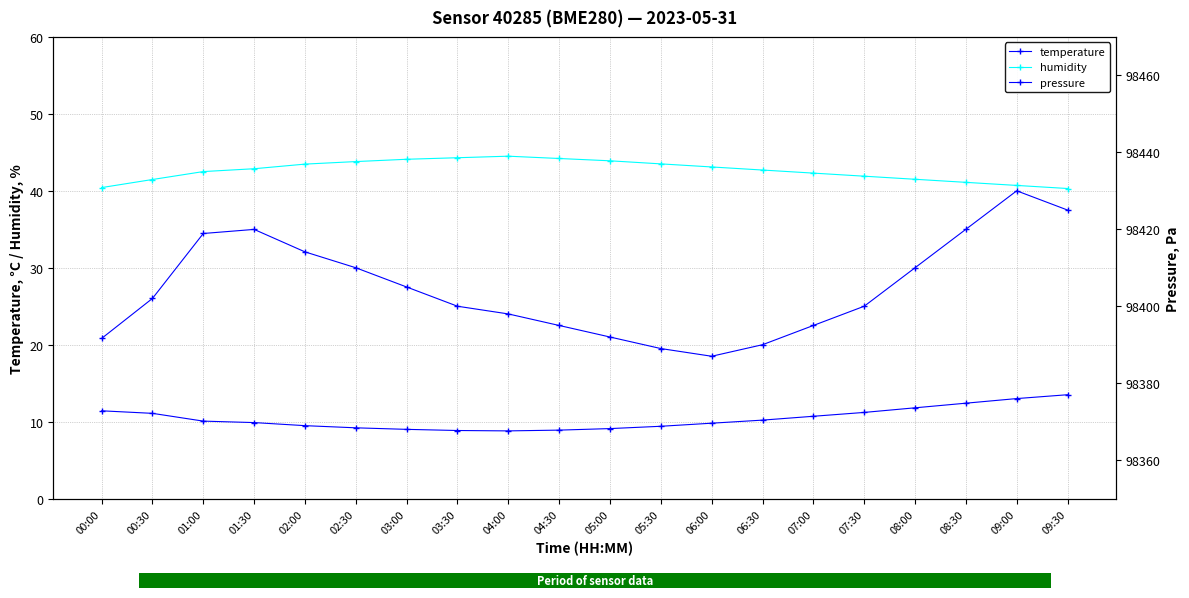

What is the label of the 19th point from the right?

00:30